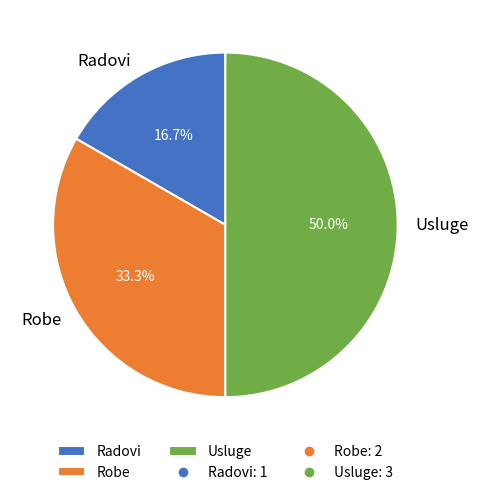

How many segments does this pie chart have?

3